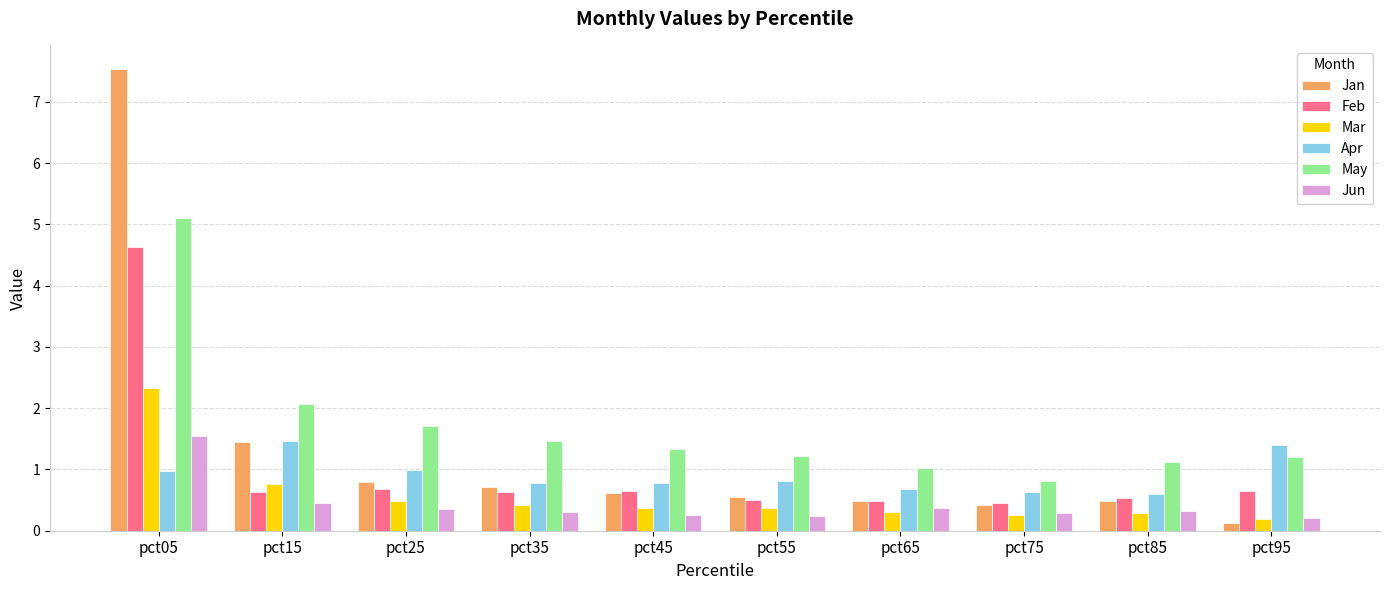

Between pct25 and pct55, which series saw the biggest shift?

May